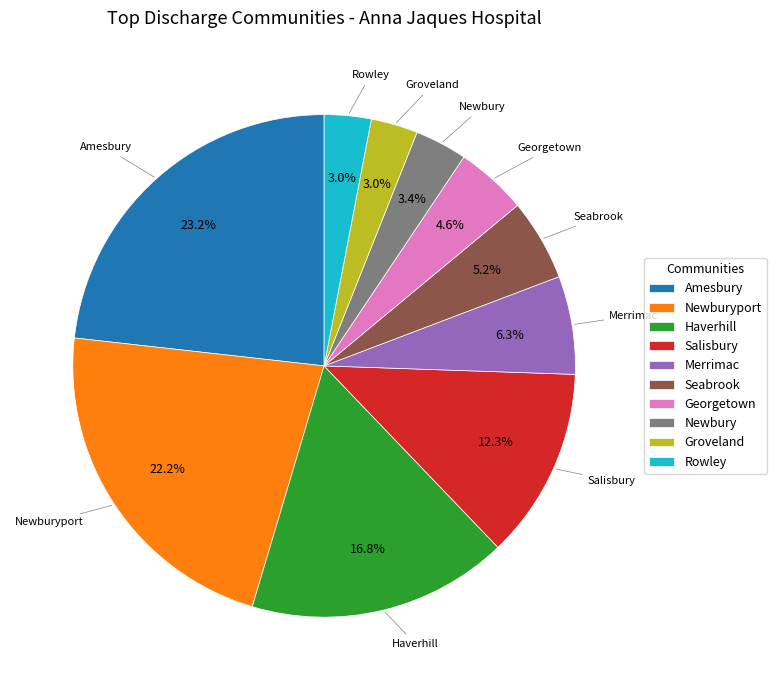

Count the number of slices in the pie.

10